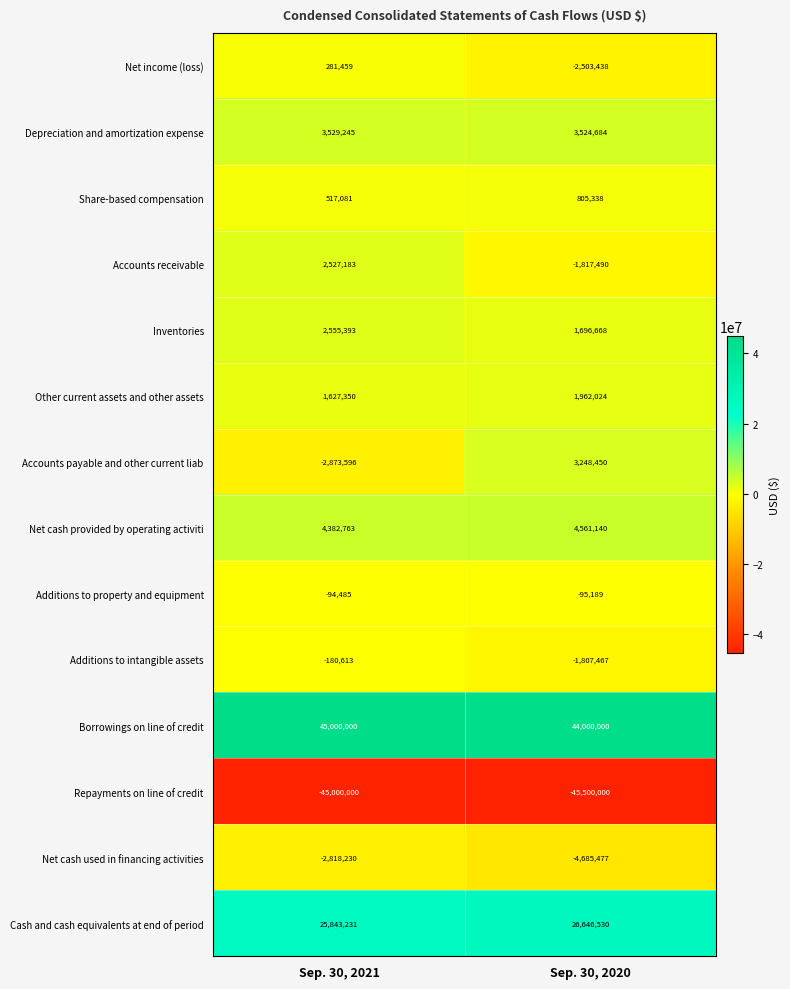

The value of Cash and cash equivalents at end of period at Sep. 30, 2021 is 41085224. True or false?

False